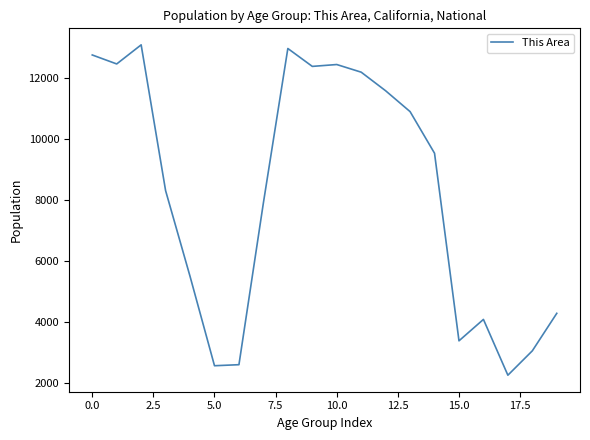

What is the difference between the maximum and minimum values?

10811